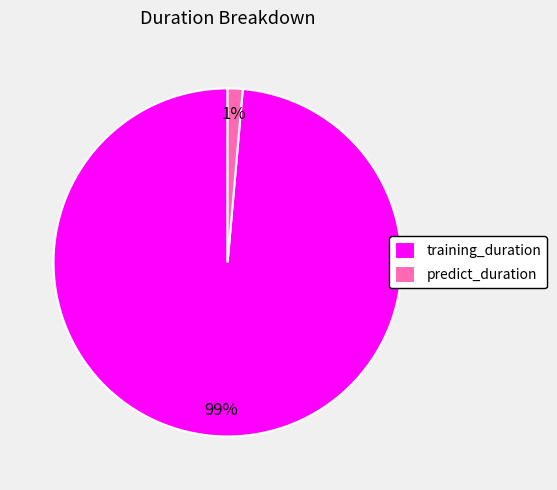

Between training_duration and predict_duration, which is larger?

training_duration